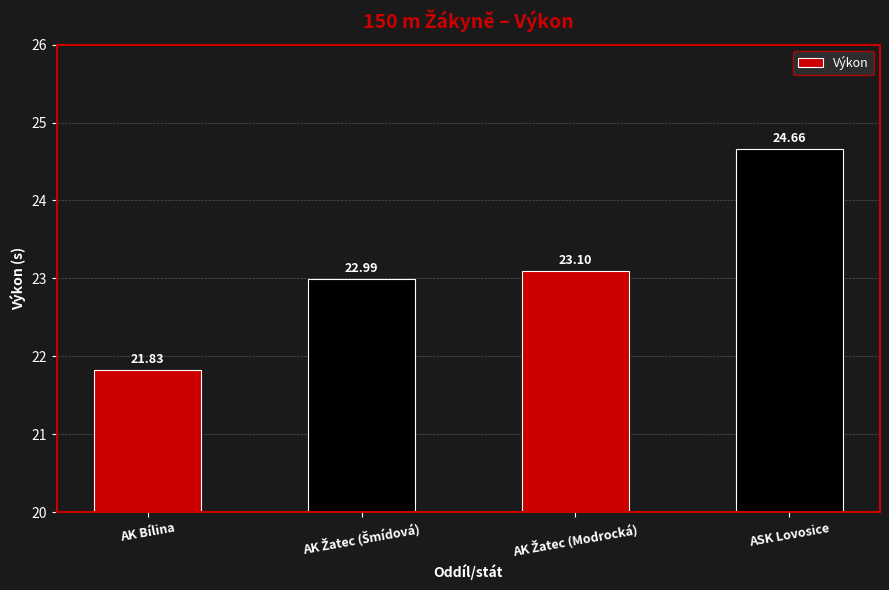

What is the minimum value shown in the chart?

21.8